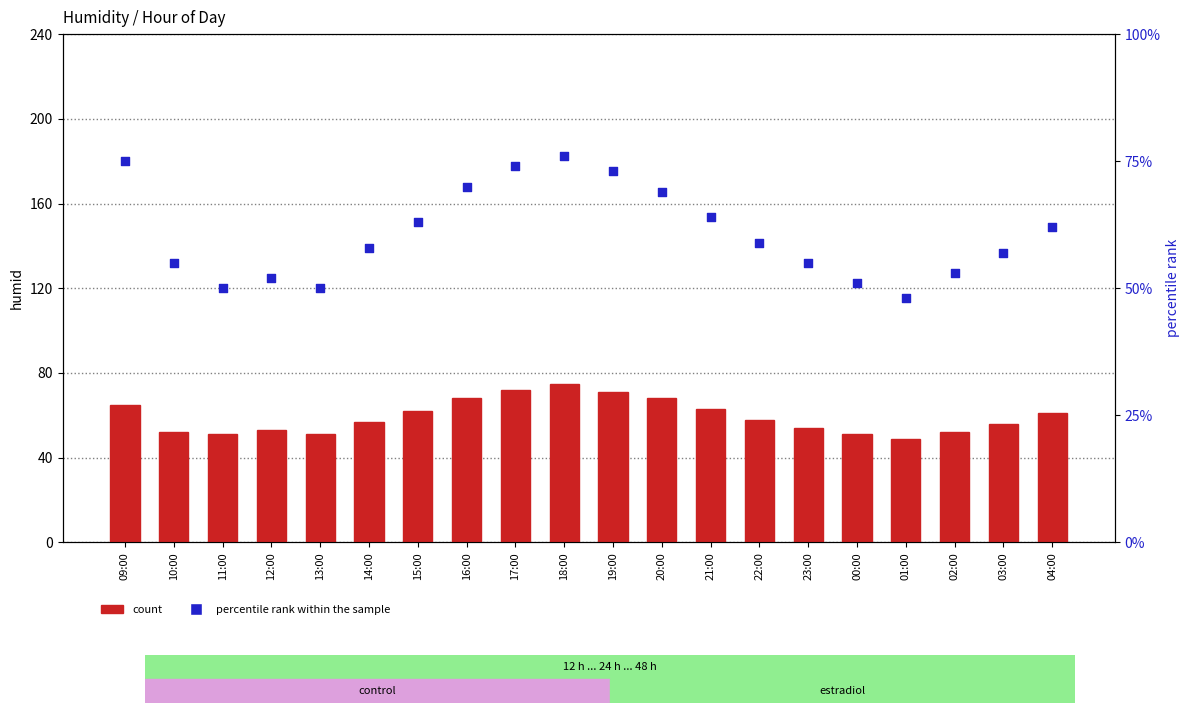

At which category is the sum across all series the highest?

18:00